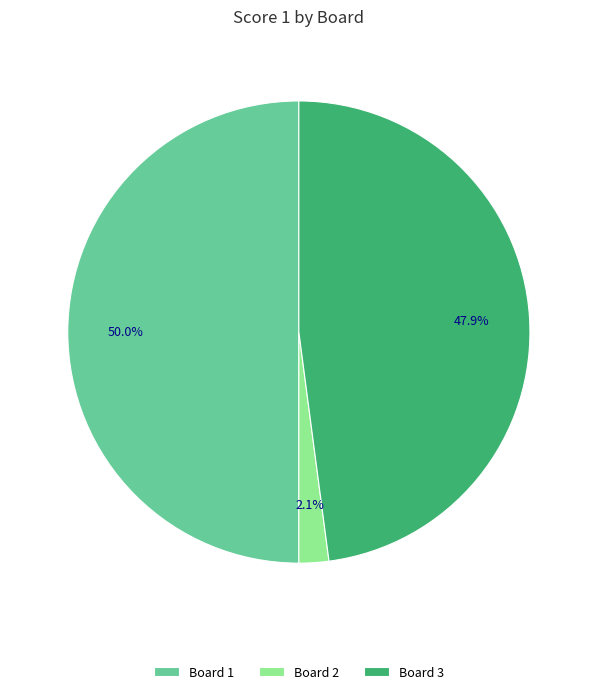

To the nearest percent, what is the difference between the largest and smallest slice percentages?

48%